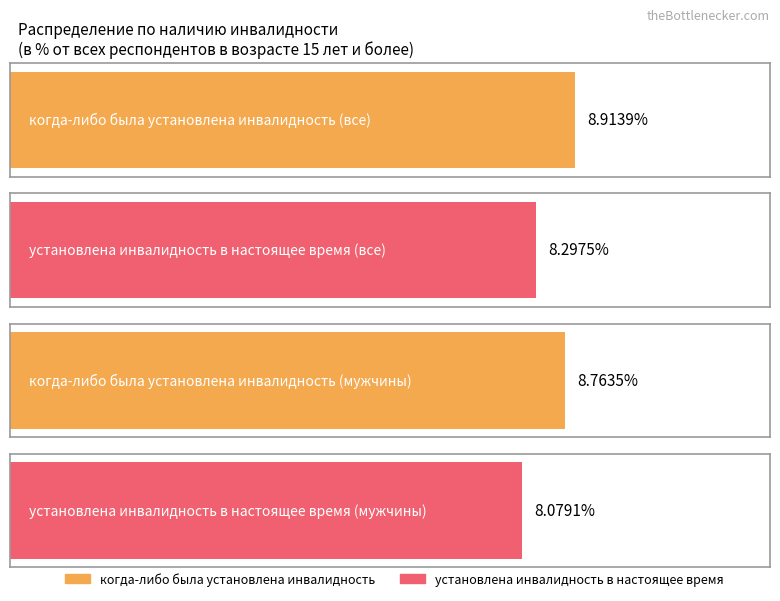

The установлена инвалидность в настоящее время series shows 8.3 at Все (15 лет и более). True or false?

True